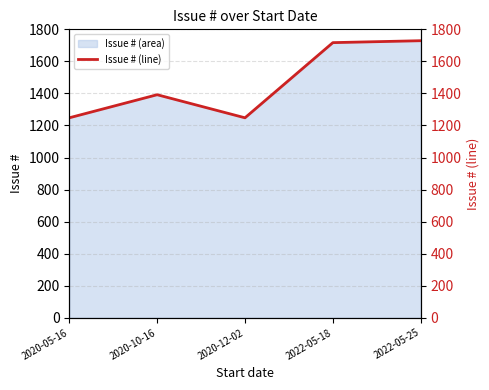

What is the difference between the values at 2022-05-25 and 2020-12-02?

481